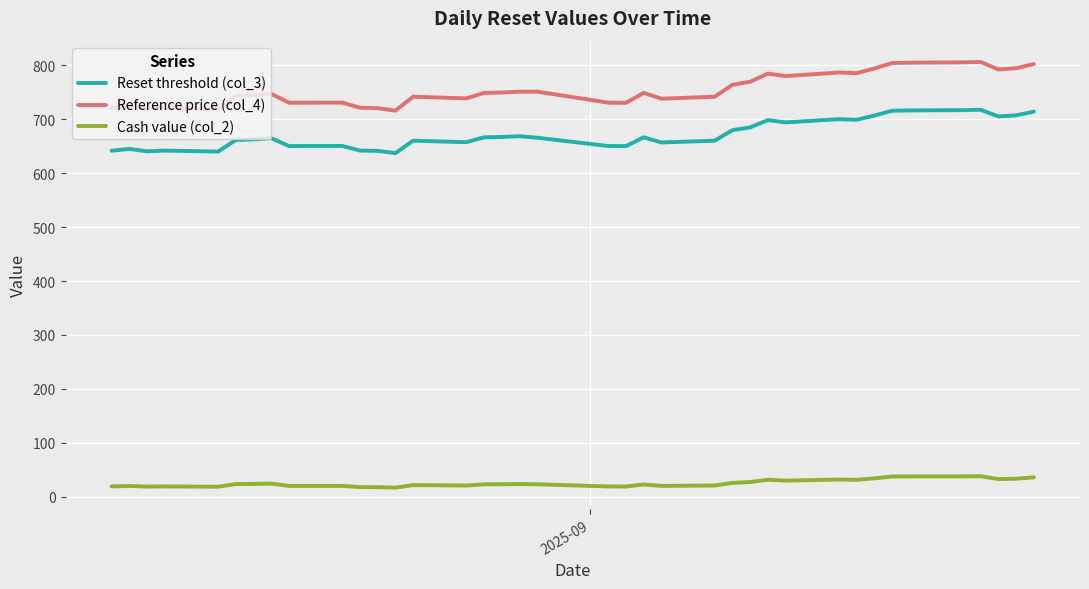

What is the difference between the second highest and minimum values in the Cash value (col_2) series?

21.0